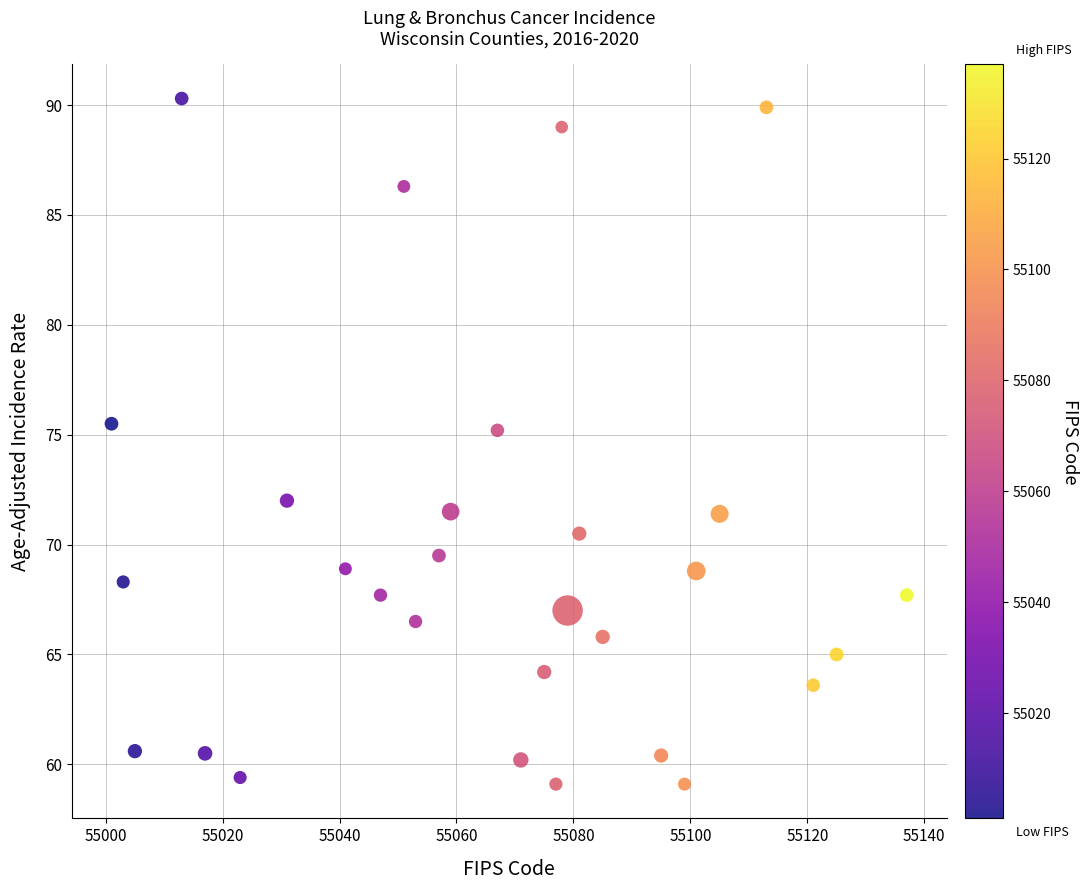

What is the range of Y values (max minus min)?

31.2